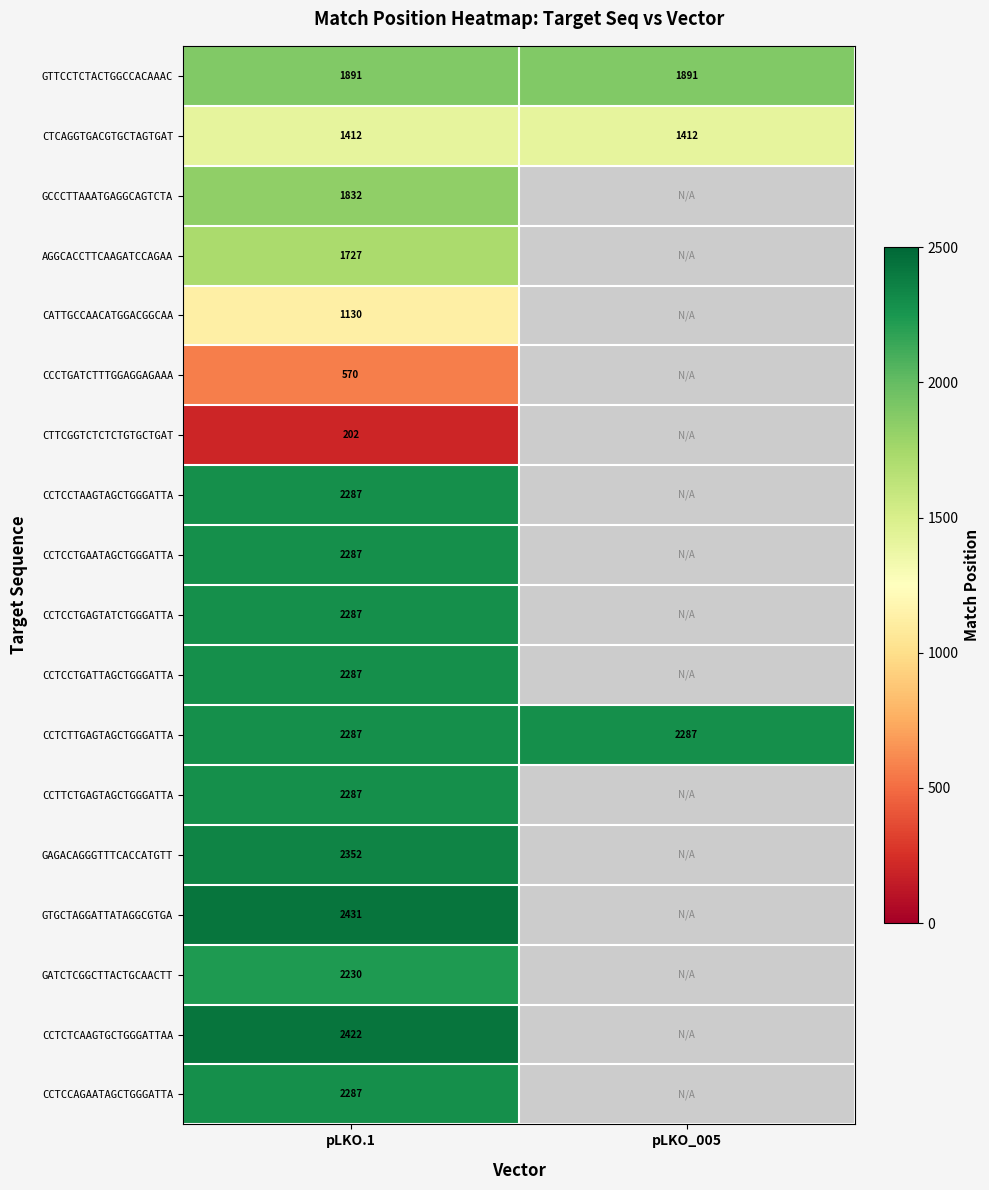

How many data points does each series have?

2